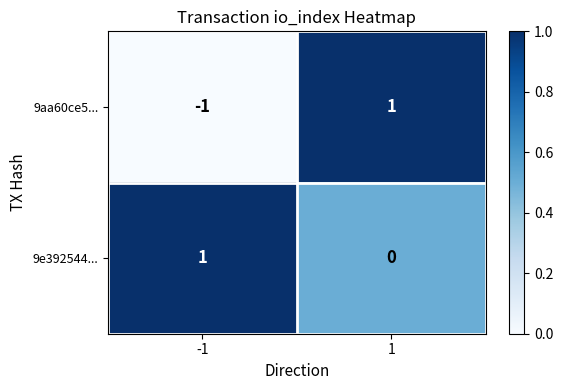

Rank the series at -1 from highest to lowest value.

9e392544..., 9aa60ce5...